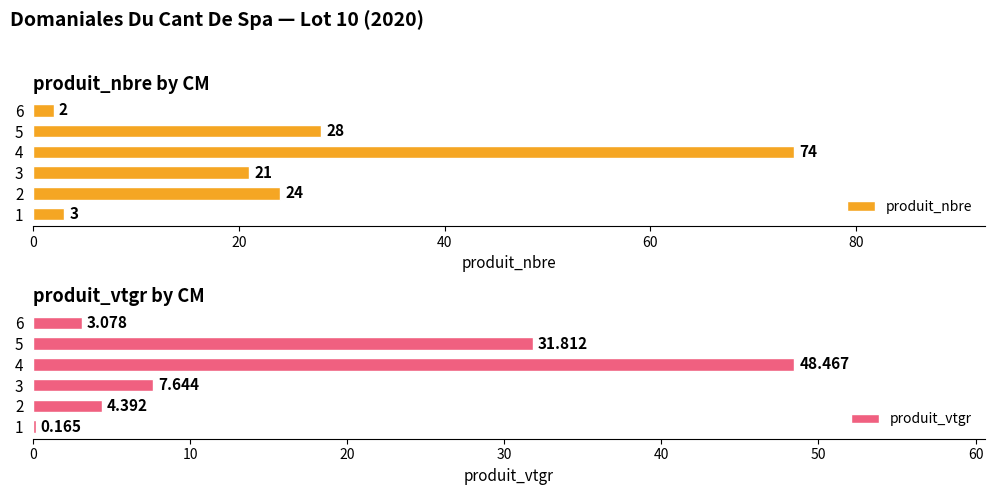

What is the maximum value shown in the chart?

74.0